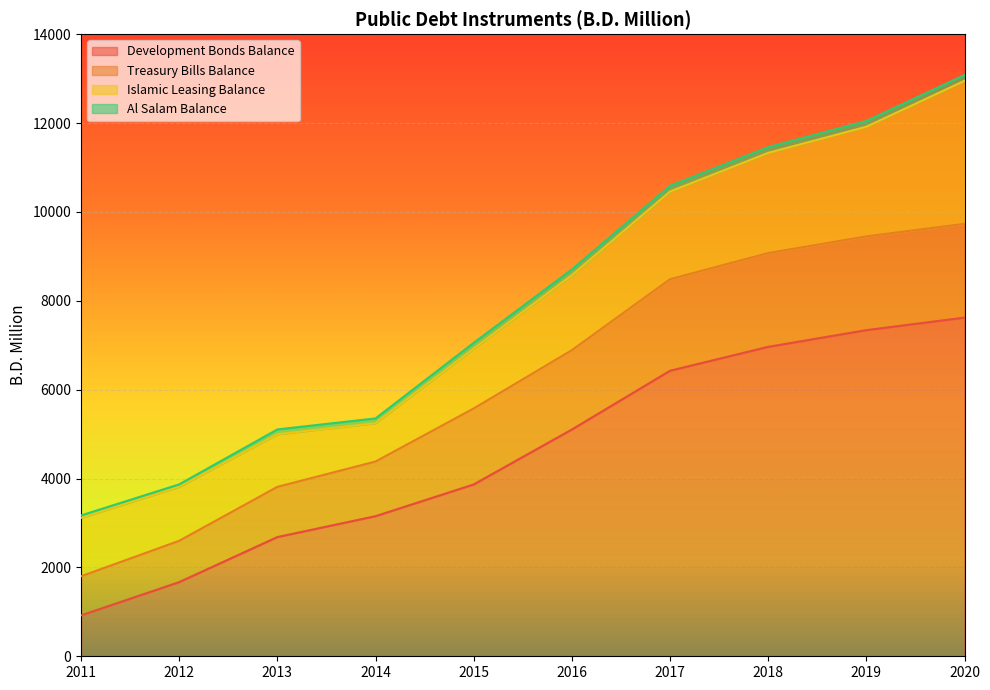

What is the value of the Development Bonds Balance point at the 9th from the left?

7339.6